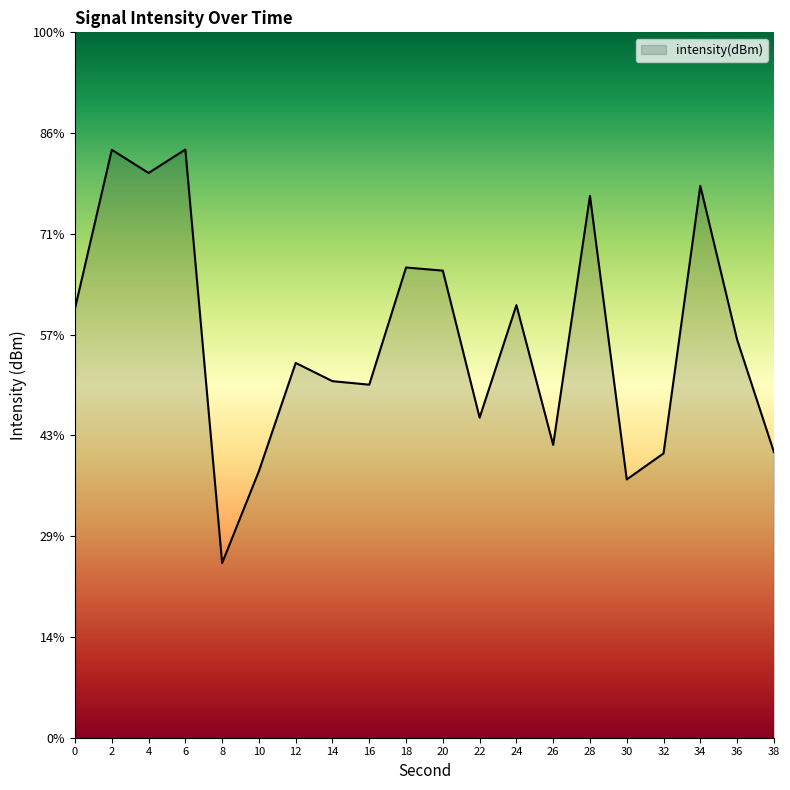

List the labels in order of value, largest first.

6, 2, 4, 34, 28, 18, 20, 24, 0, 36, 12, 14, 16, 22, 26, 38, 32, 10, 30, 8